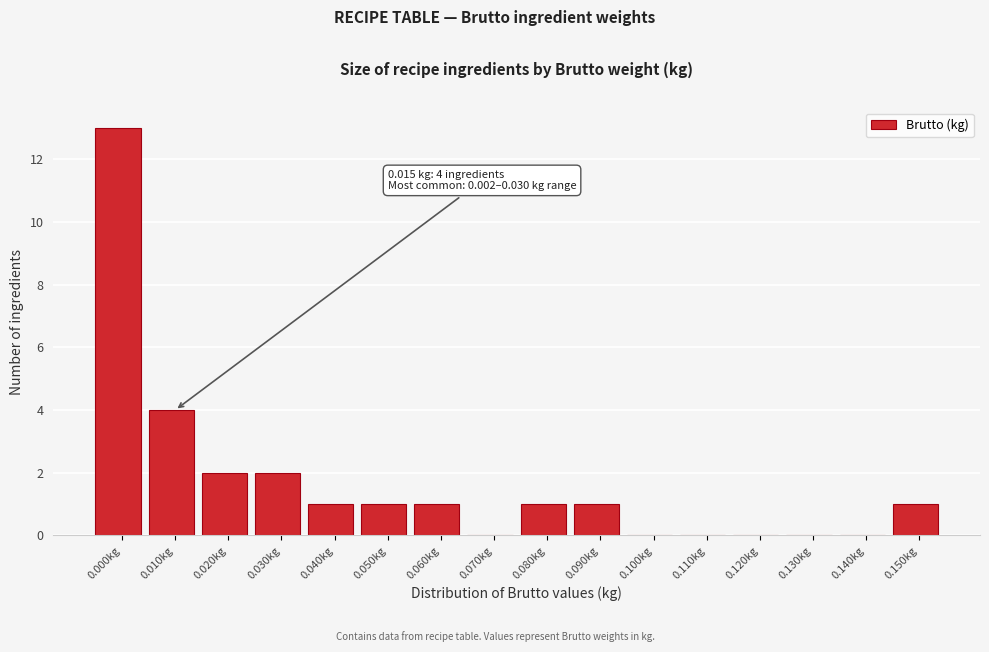

Reading right to left, what are all the values shown in this chart?

0.150kg=1	0.140kg=0	0.130kg=0	0.120kg=0	0.110kg=0	0.100kg=0	0.090kg=1	0.080kg=1	0.070kg=0	0.060kg=1	0.050kg=1	0.040kg=1	0.030kg=2	0.020kg=2	0.010kg=4	0.000kg=13